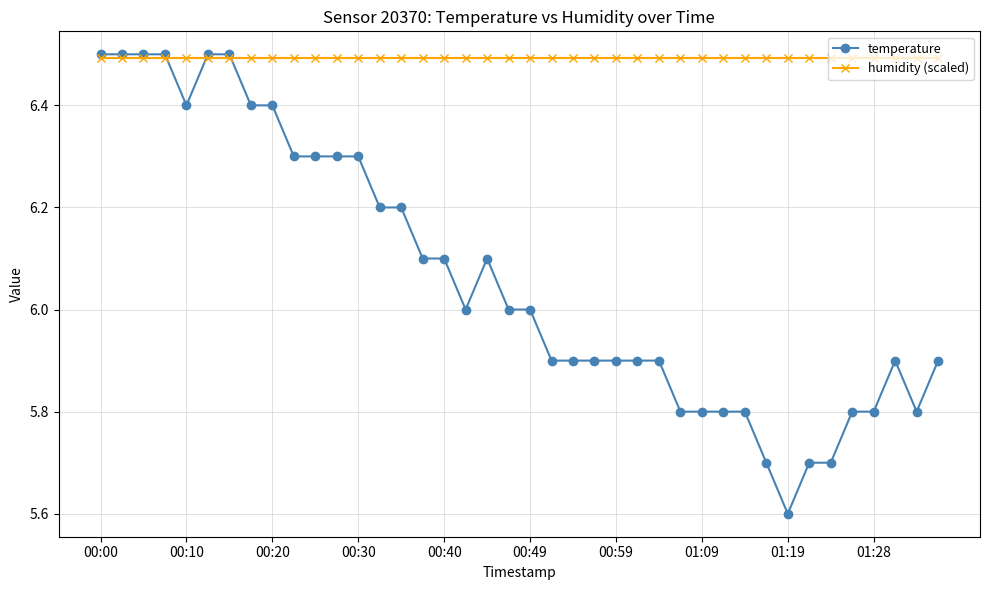

Which series has the widest spread of values?

temperature